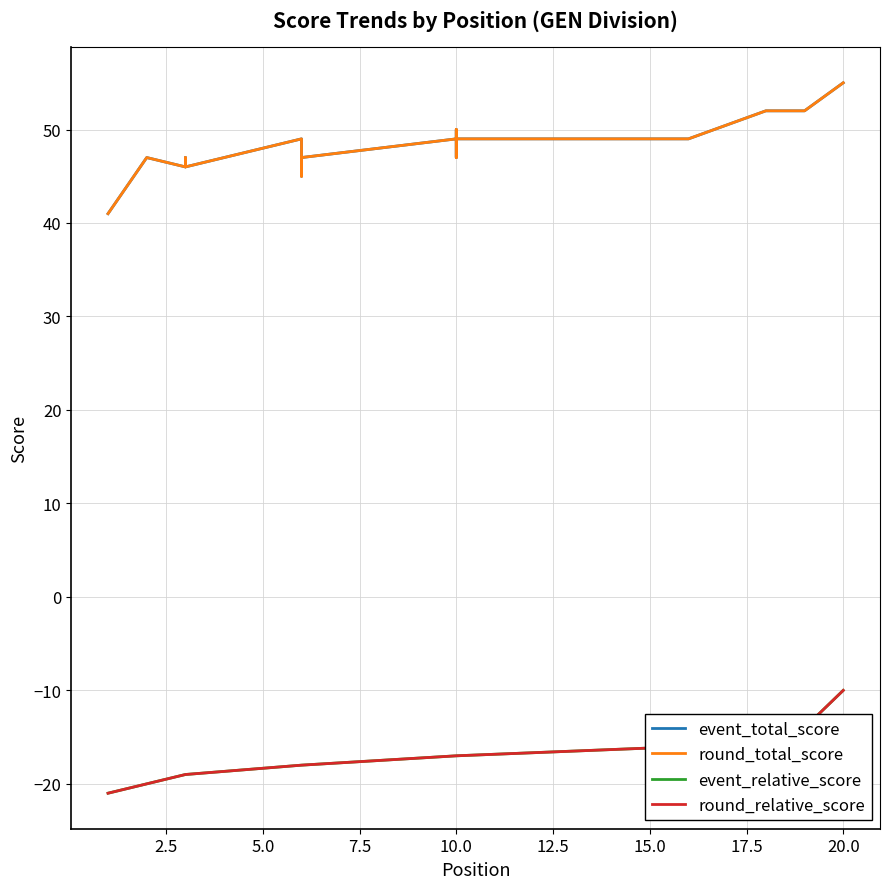

Which series has the widest spread of values?

event_total_score